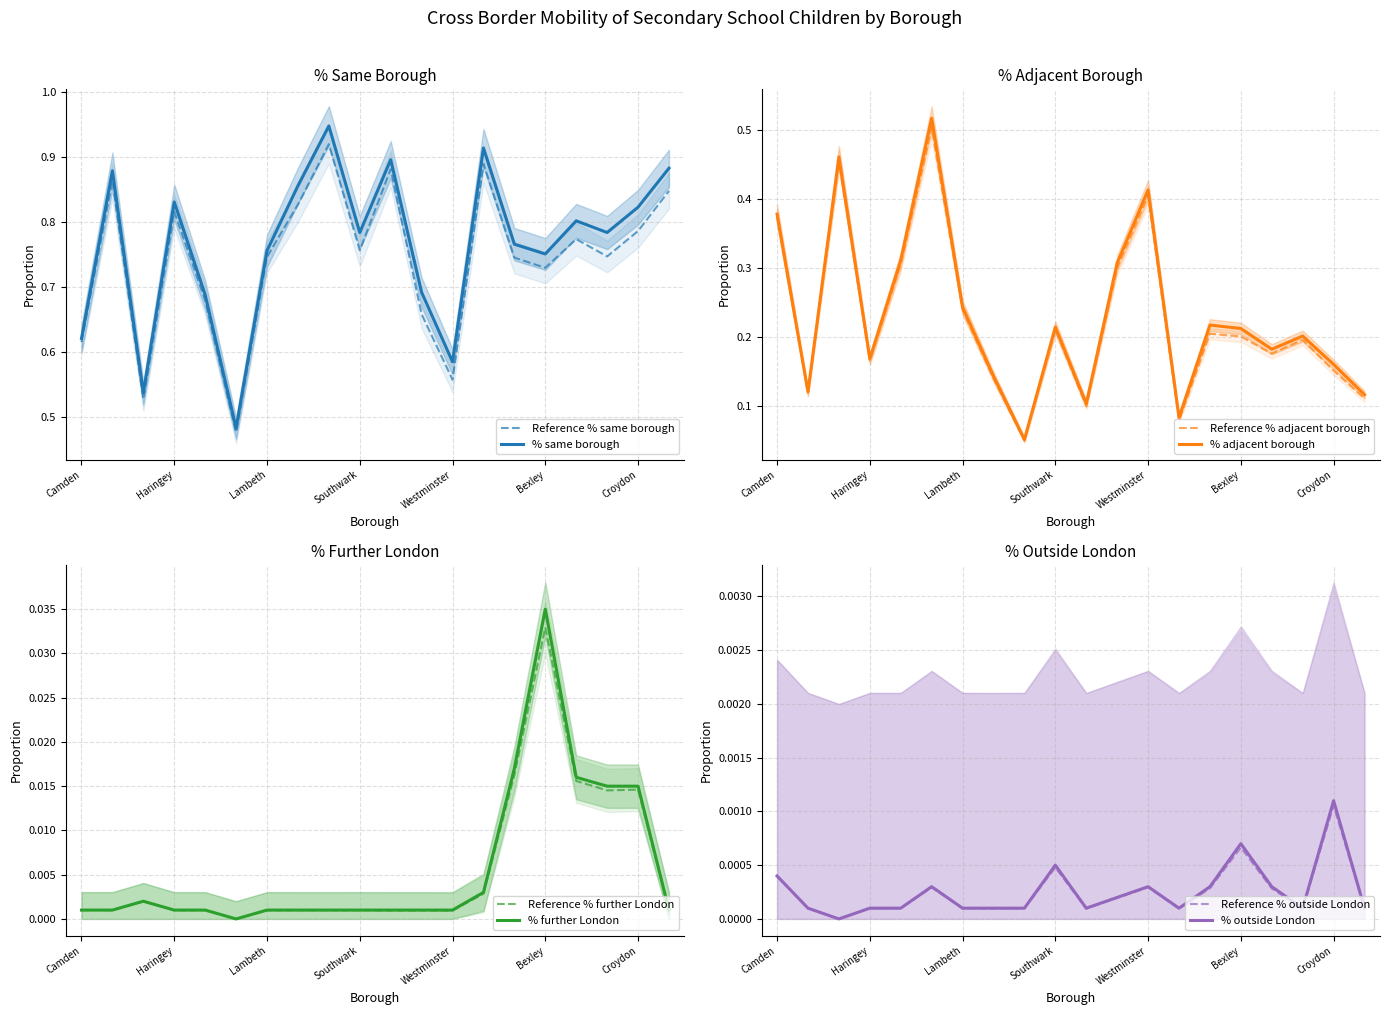

At Hammersmith and Fulham, list the series in order from largest to smallest.

% same borough, % adjacent borough, % further London, % outside London